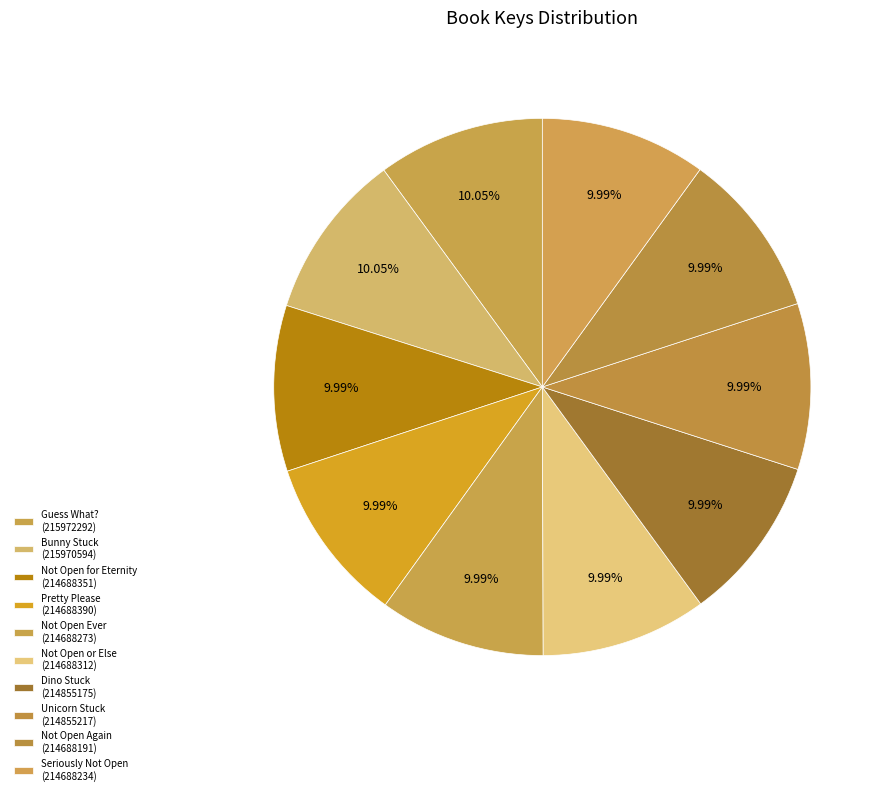

To the nearest percent, what is the average slice percentage?

10%